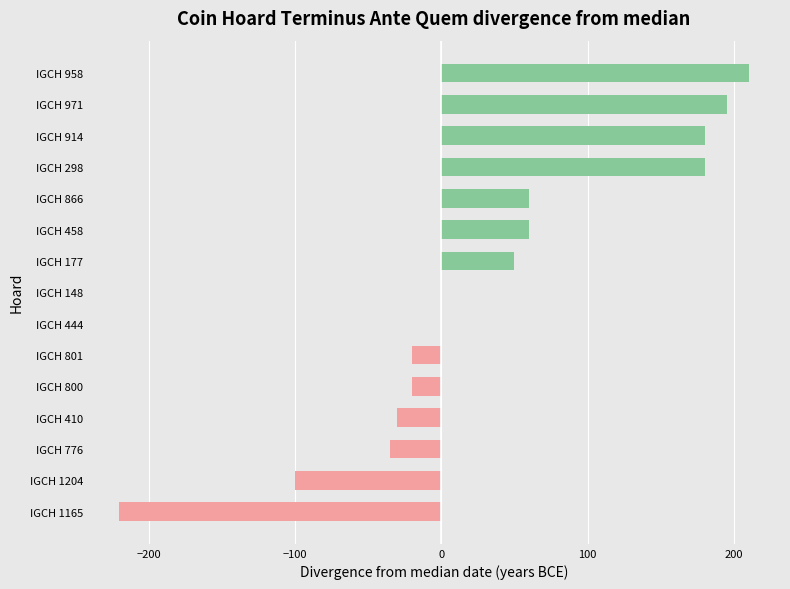

How many distinct data groups are displayed?

1